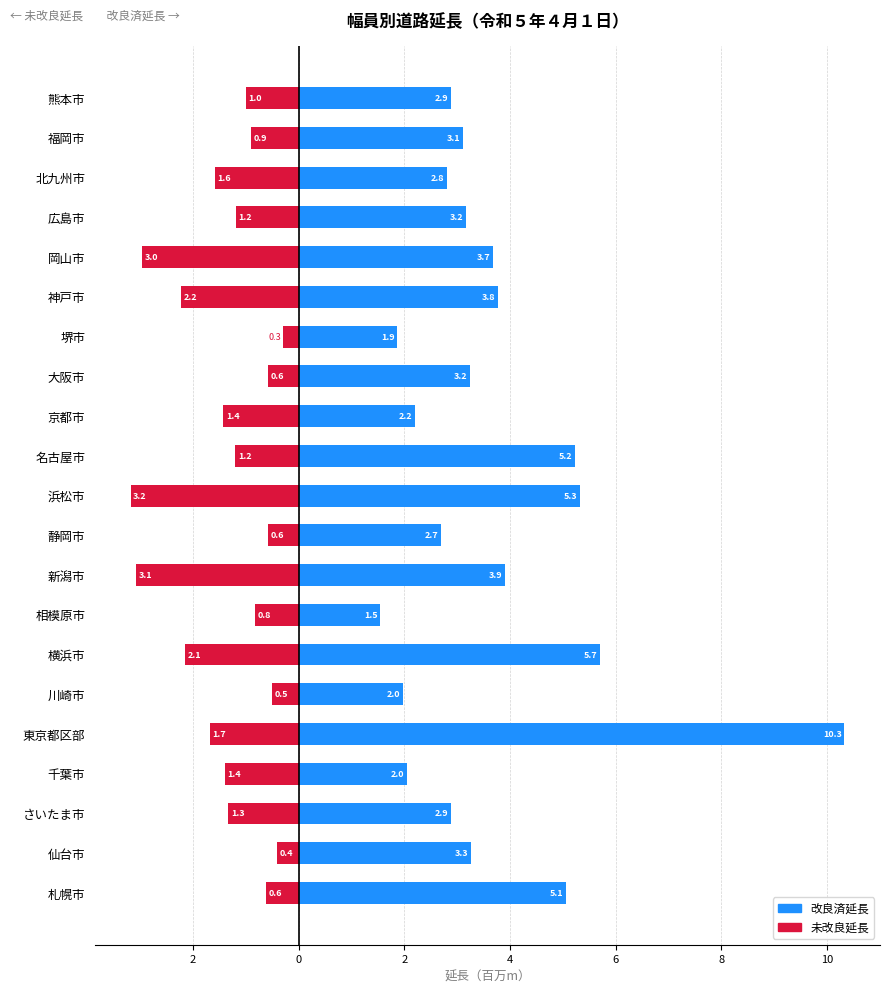

What is the difference between the highest and lowest values at 横浜市?

7.9